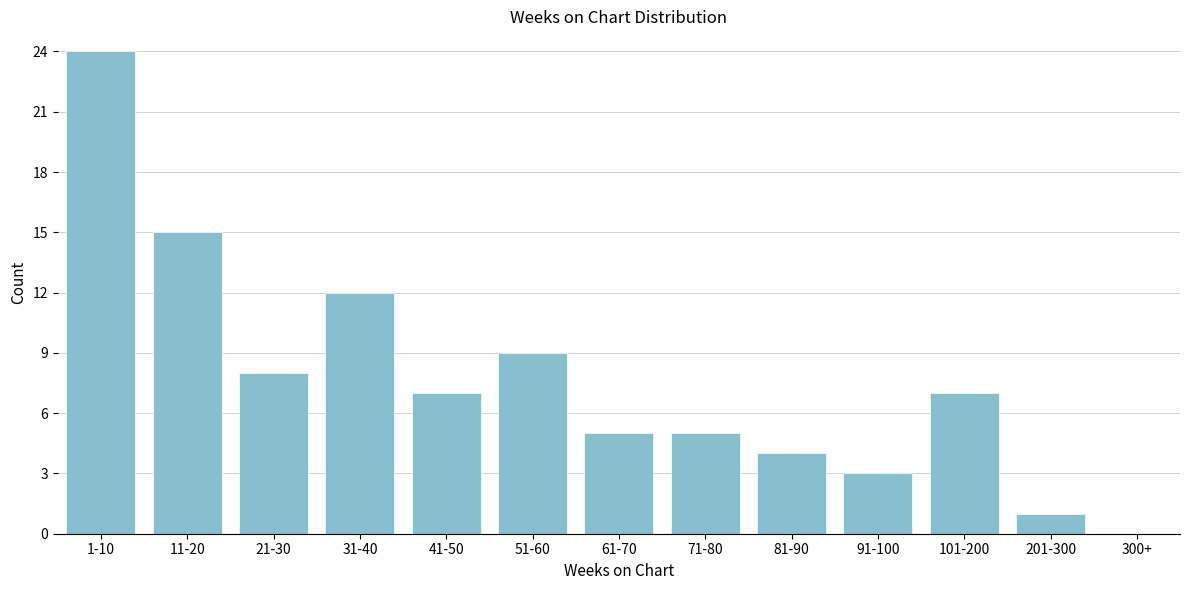

Reading left to right, transcribe all the data shown in this chart.

1-10=24	11-20=15	21-30=8	31-40=12	41-50=7	51-60=9	61-70=5	71-80=5	81-90=4	91-100=3	101-200=7	201-300=1	300+=0